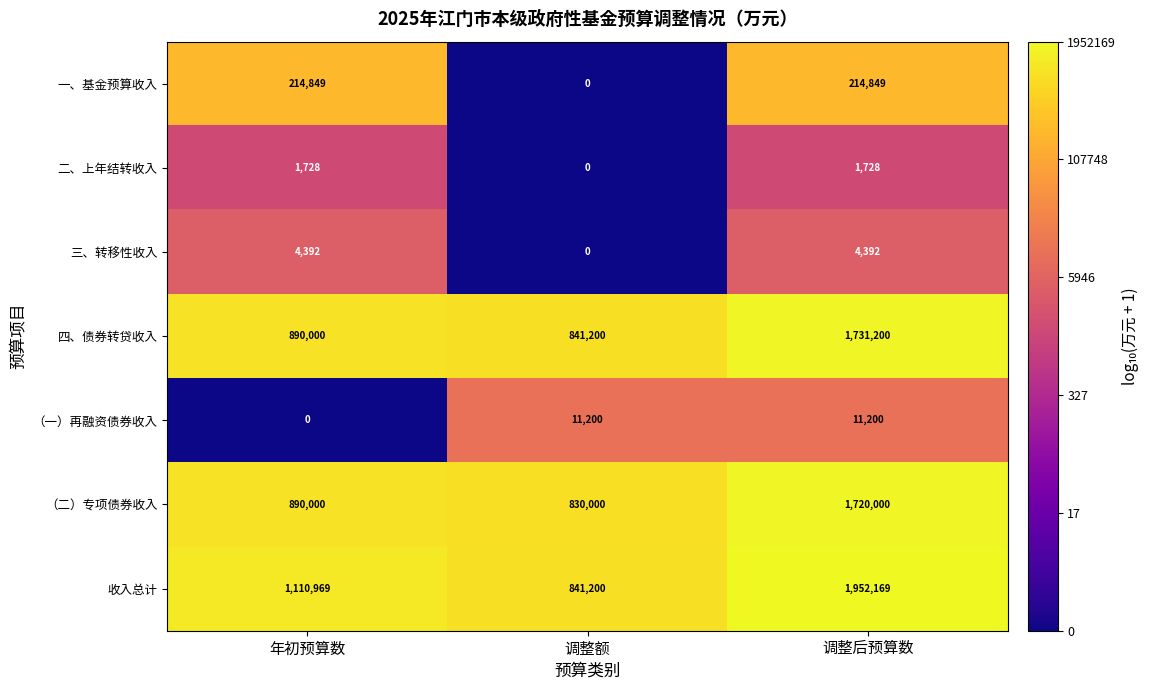

How many distinct data groups are displayed?

7